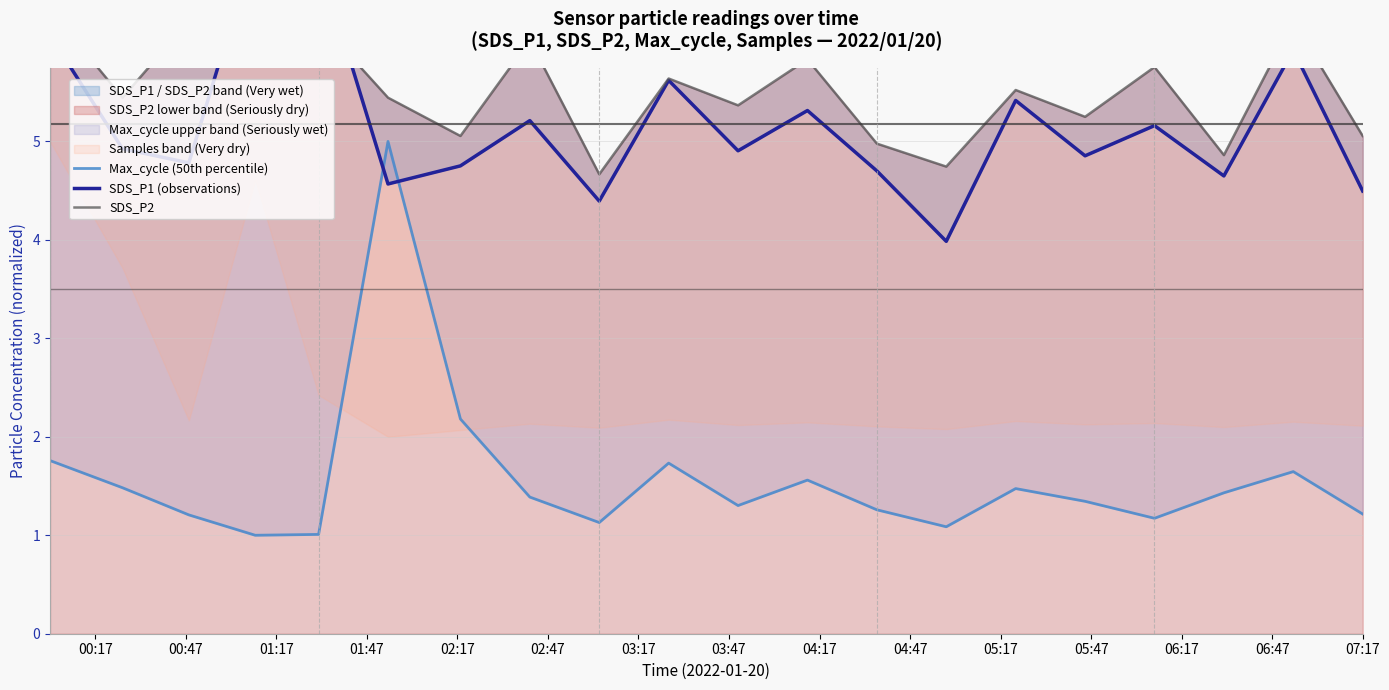

Which category has the highest value across all series?

01:47